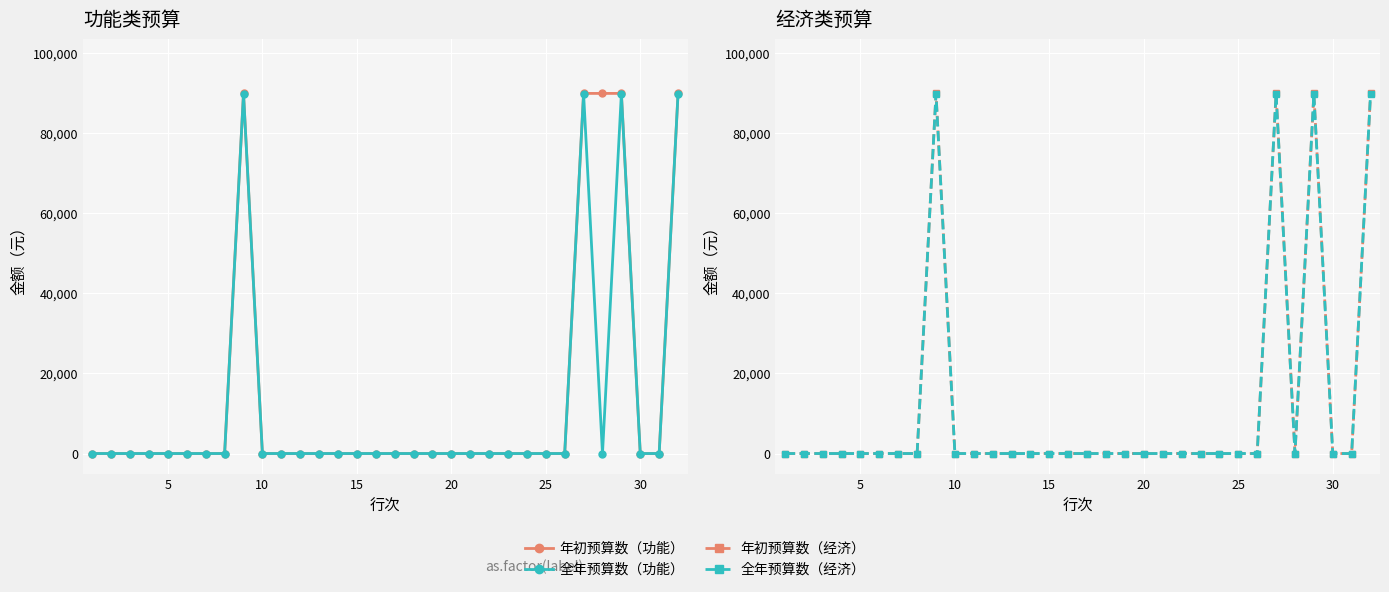

True or false: 全年预算数（经济） and 年初预算数（经济） cross at least once.

False